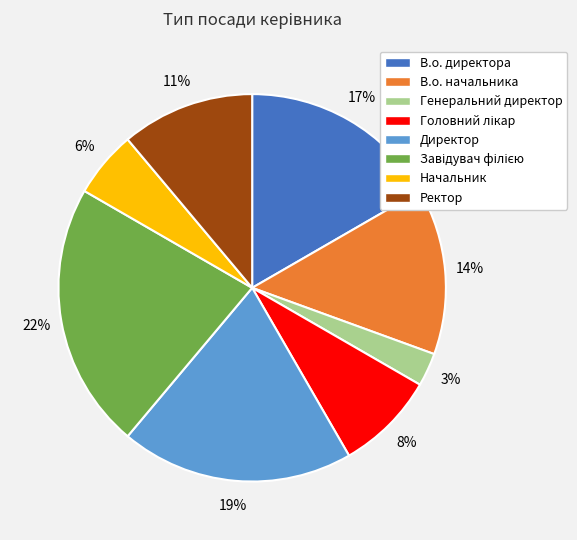

Which has a higher value, Генеральний директор or В.о. директора?

В.о. директора